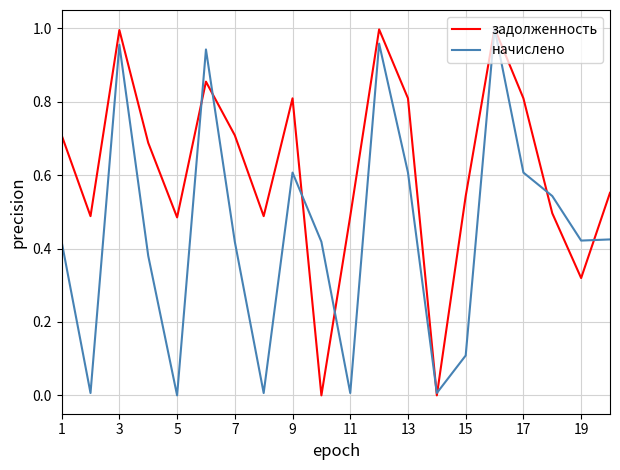

Which series has the largest total across all categories?

задолженность